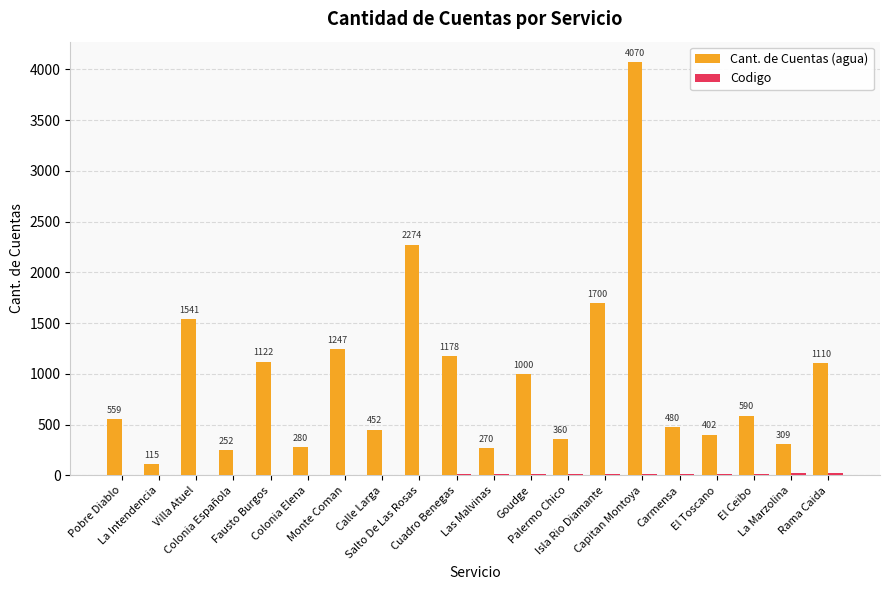

How many groups of bars are there?

20